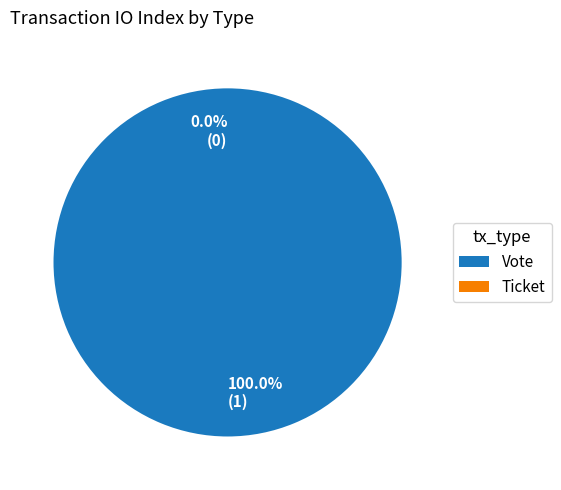

How many segments does this pie chart have?

2